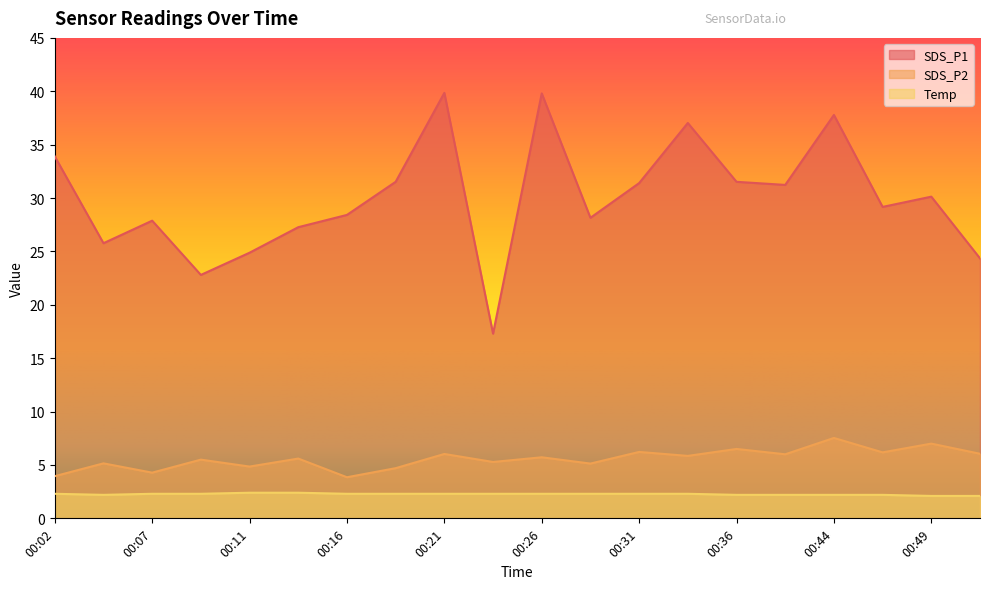

How many lines are shown in the chart?

3